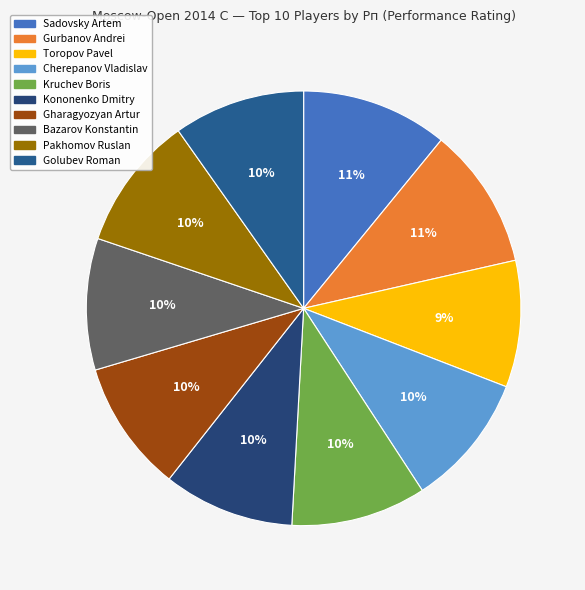

To the nearest percent, what portion does Pakhomov Ruslan represent?

10%